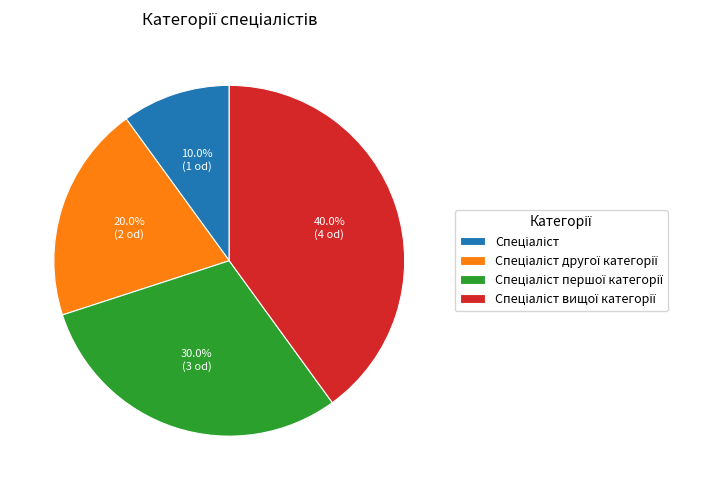

Is there a majority slice in this chart?

No